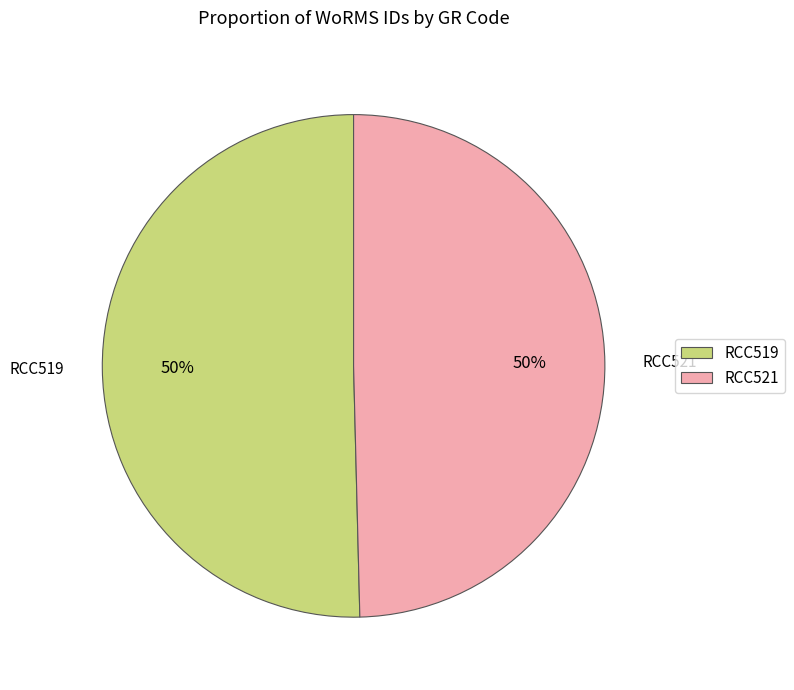

What is the ratio of the value at RCC519 to the value at RCC521?

1.0